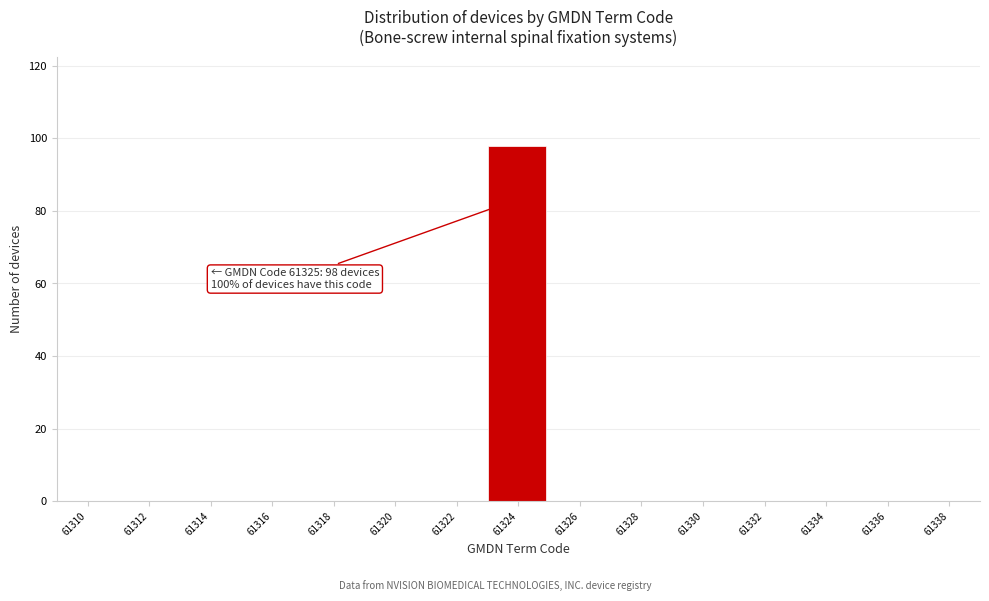

Reading left to right, transcribe all the data shown in this chart.

61310=0	61312=0	61314=0	61316=0	61318=0	61320=0	61322=0	61324=98	61326=0	61328=0	61330=0	61332=0	61334=0	61336=0	61338=0